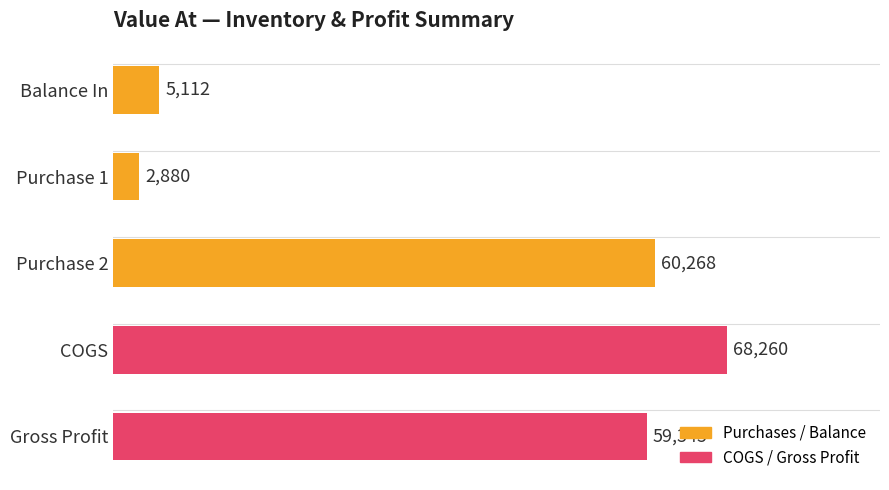

Does the chart contain stacked bars?

No